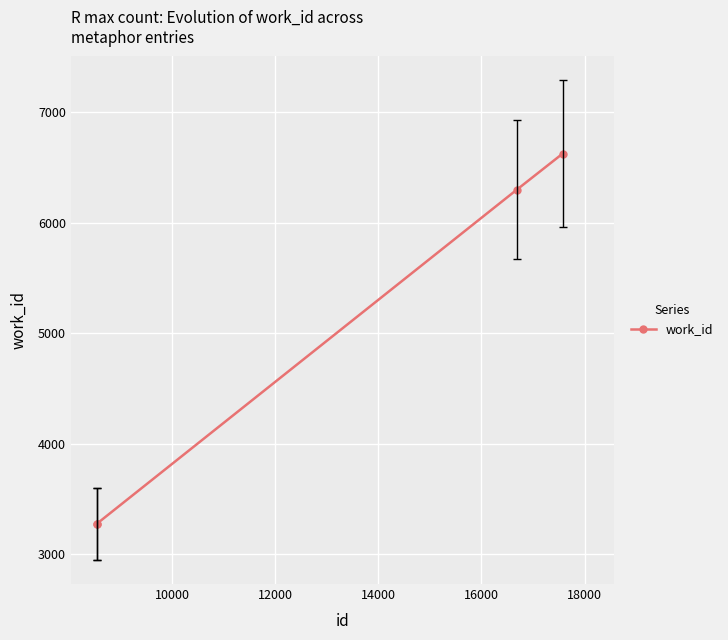

What is the difference between the maximum and minimum values?

3353